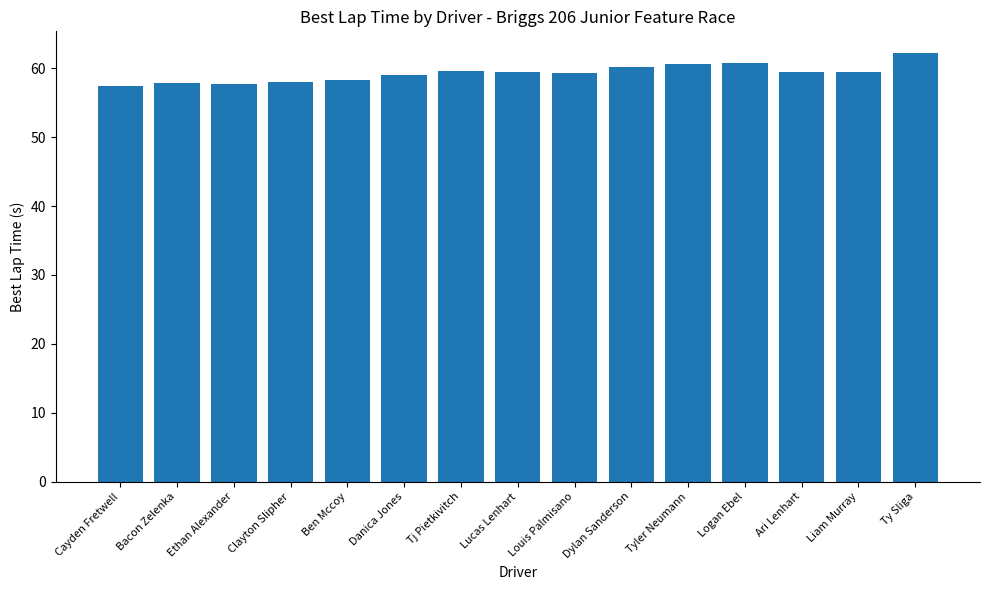

What is the sum of the values at Lucas Lenhart and Ari Lenhart?

118.9